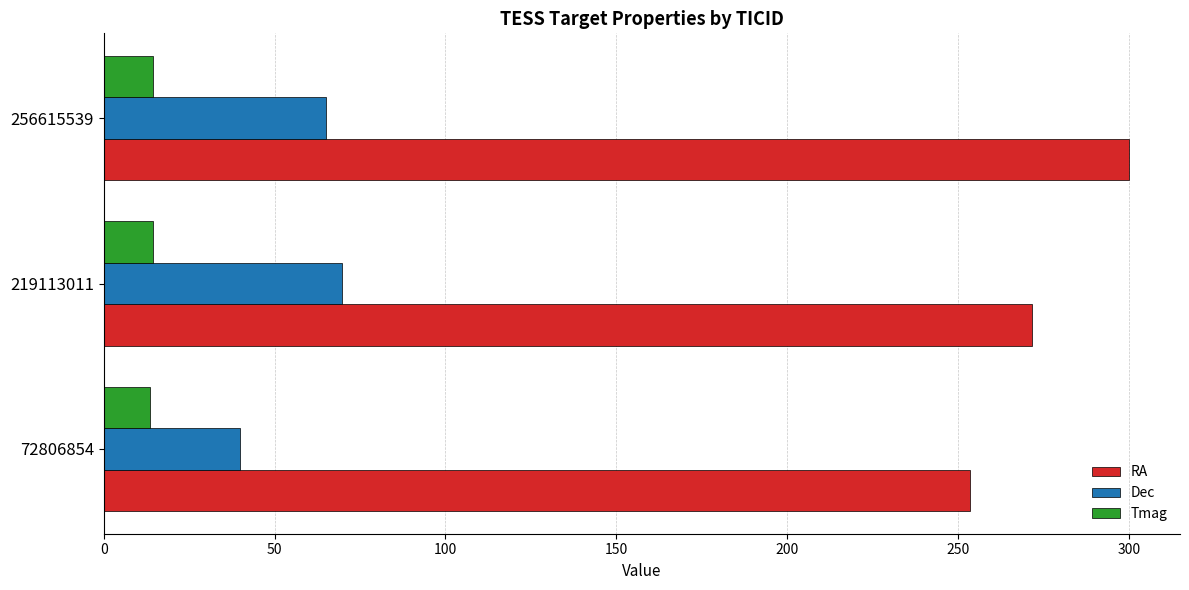

What value does the Dec series have at 219113011?

69.8